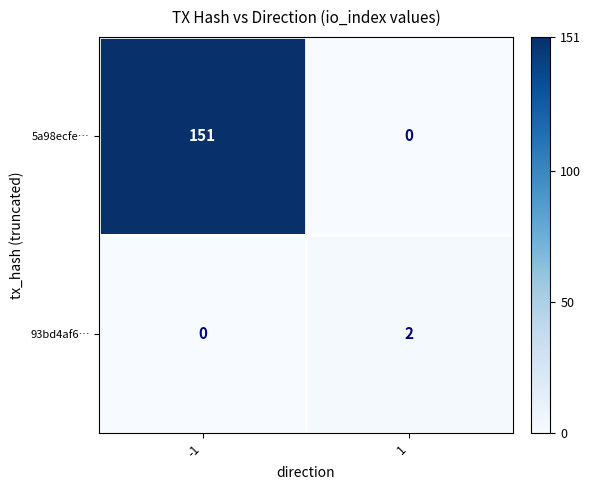

Rank the series by their maximum value, from lowest to highest.

93bd4af6…, 5a98ecfe…